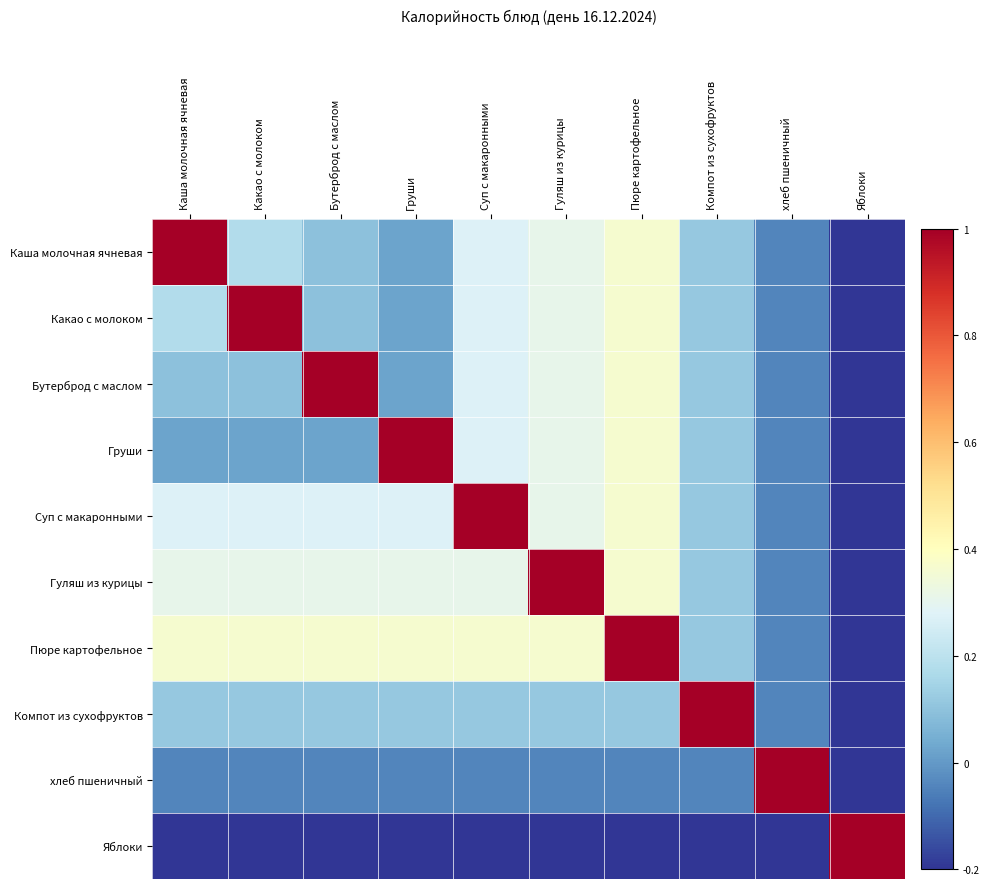

How many data points does each series have?

10